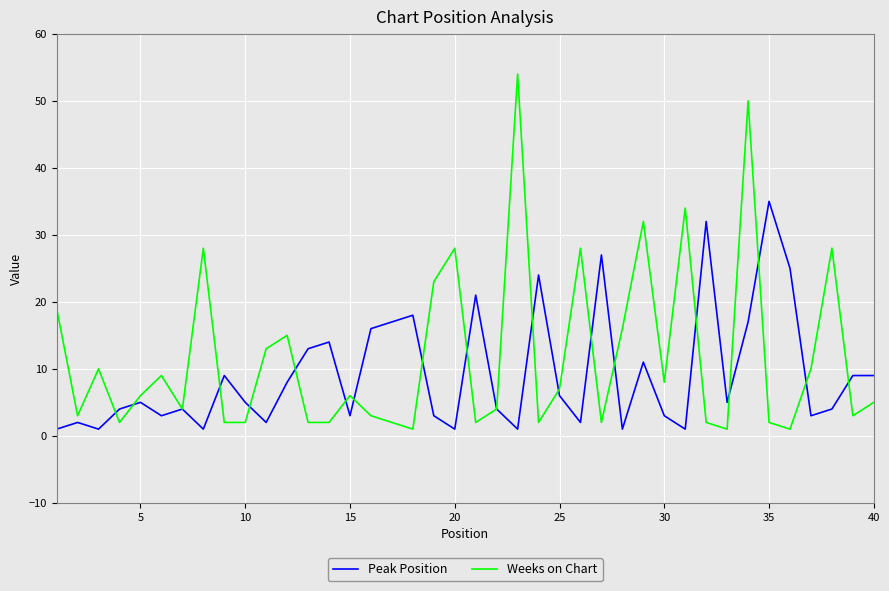

What is the maximum value for Peak Position?

35